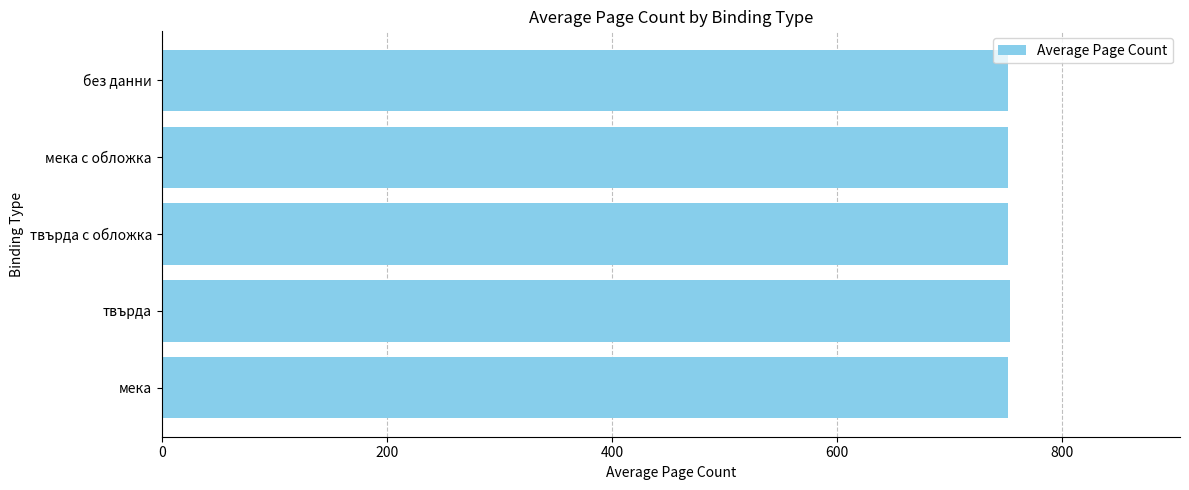

What is the average value?

752